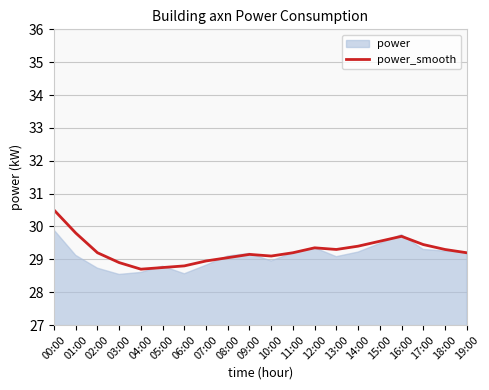

Which label corresponds to the smallest value in the chart?

04:00